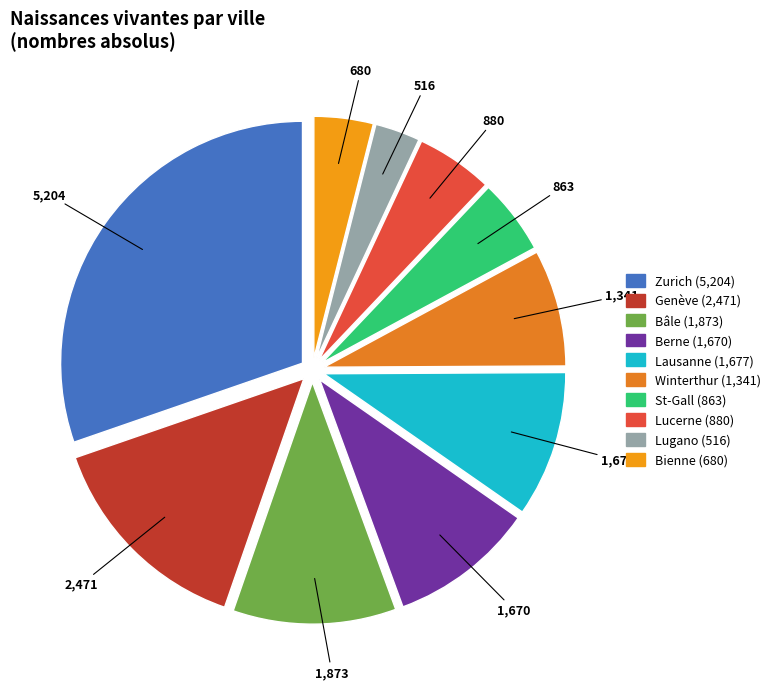

Combined, do St-Gall and Lugano account for over 50%?

No